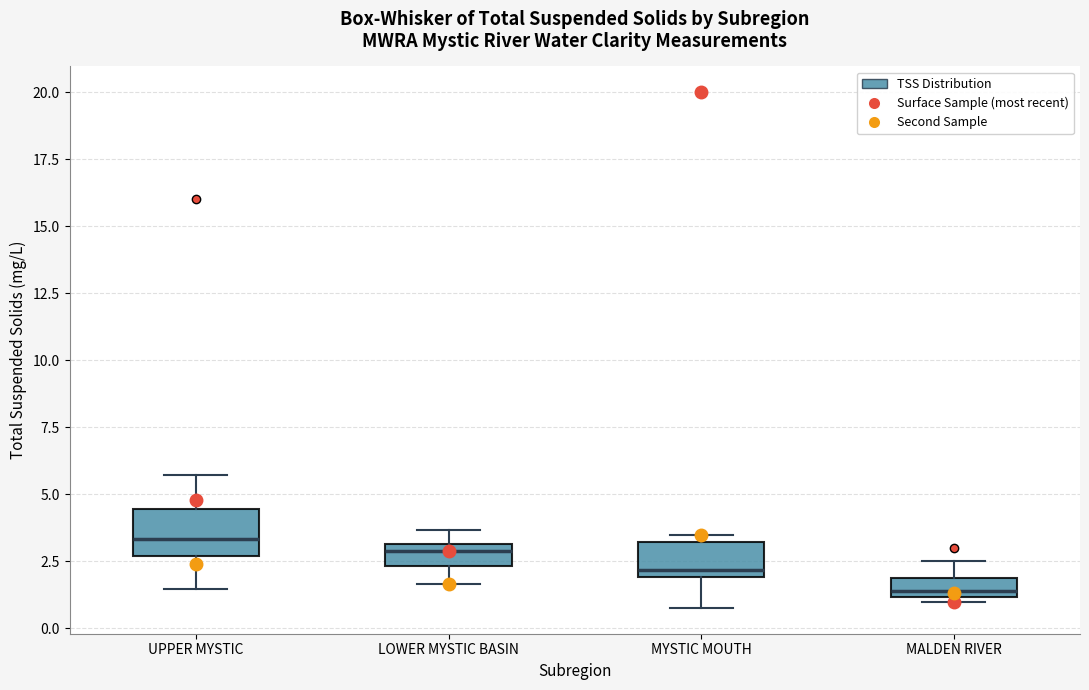

Where does the lower whisker of the box for UPPER MYSTIC end on the y-axis? The values are not printed on the chart, so give them approximately, as read against the axis.

1.5